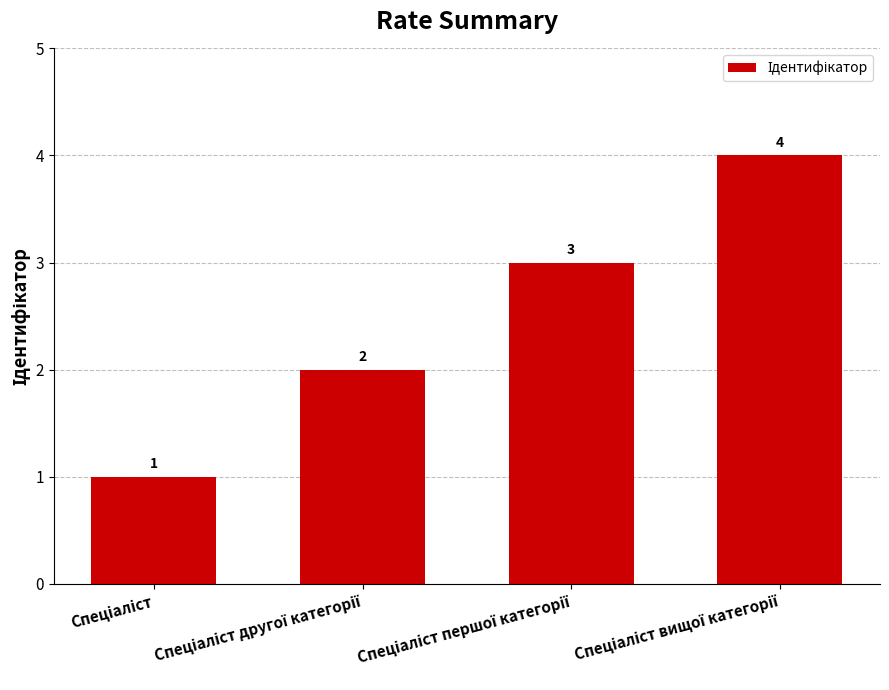

What is the greatest value displayed?

4